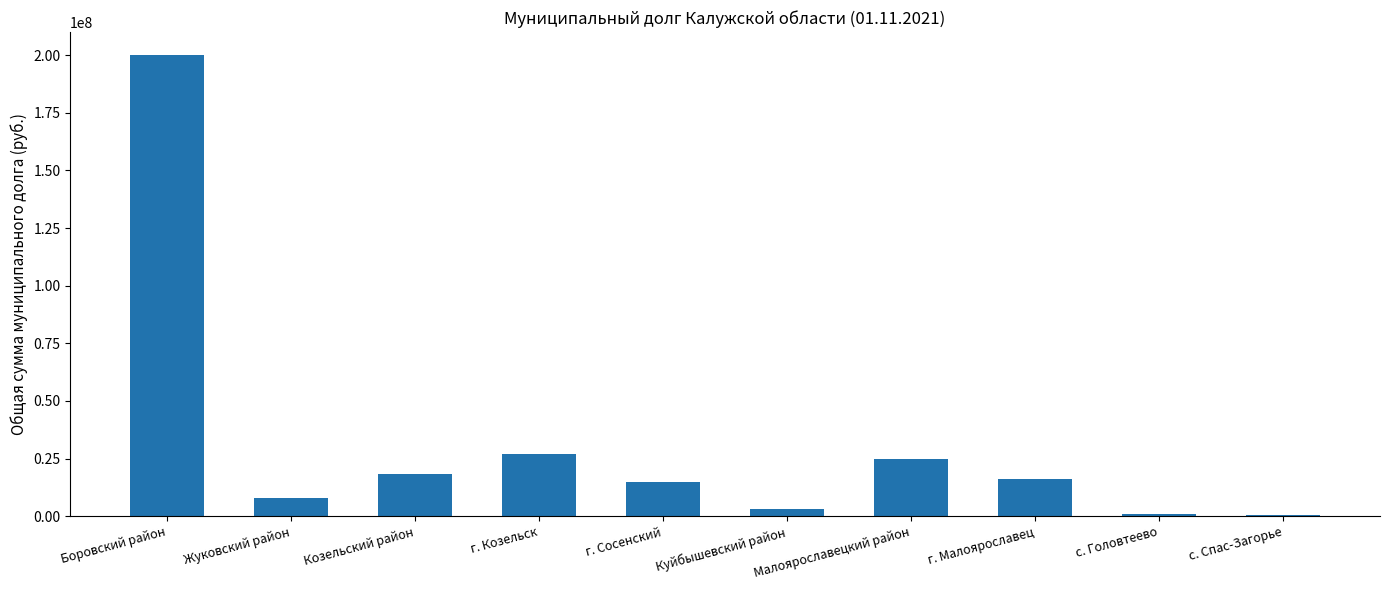

What is the sum of the values at Куйбышевский район and Жуковский район?

11000000